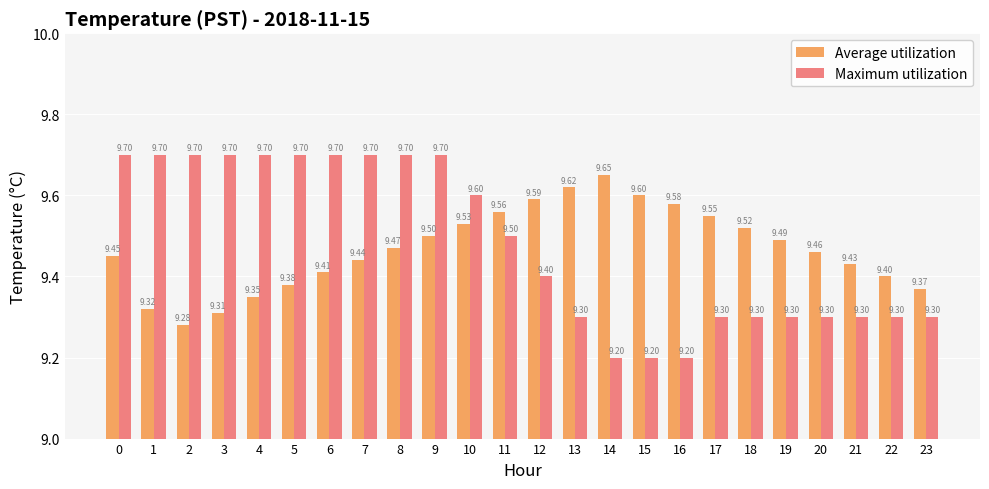

What is the total value across all series at 7?

19.1